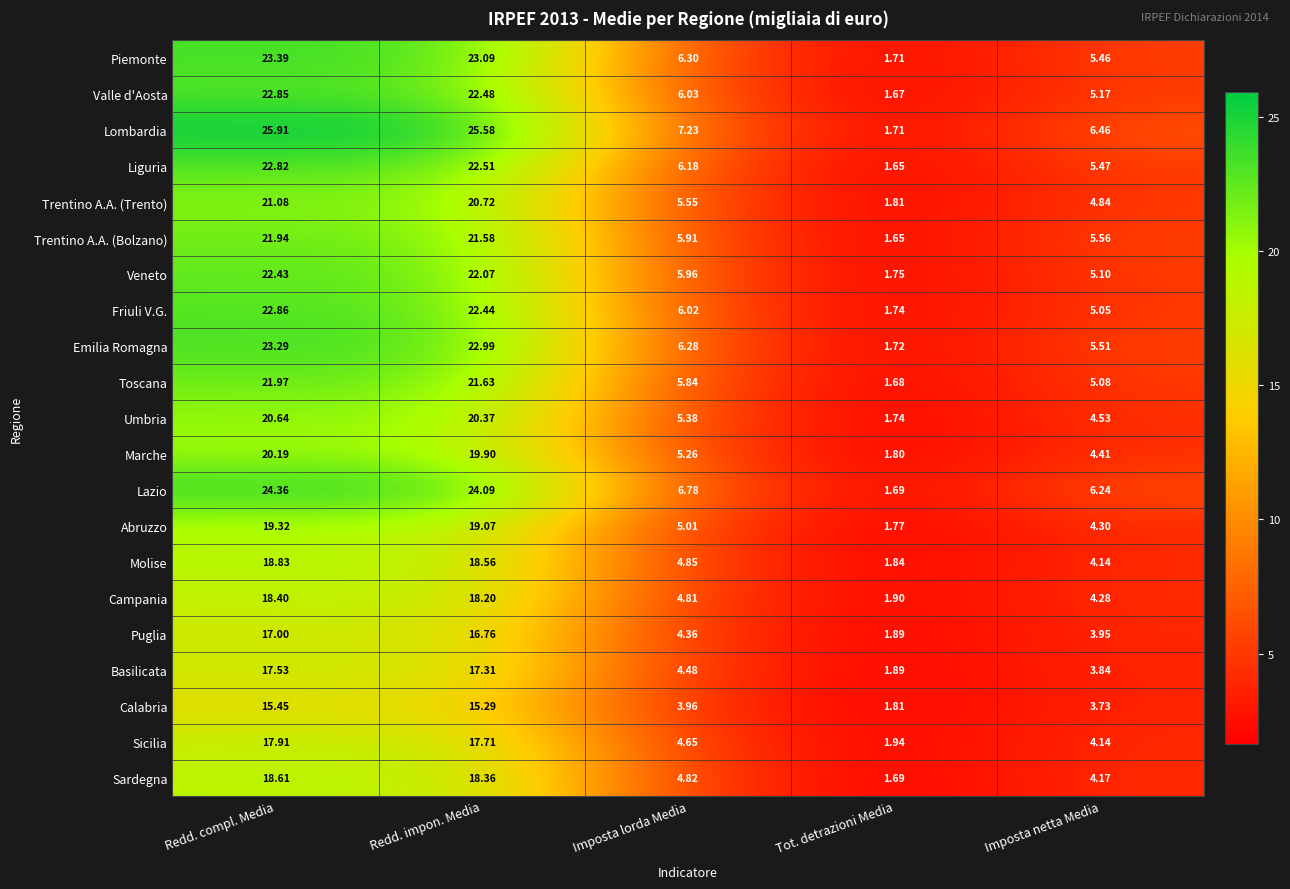

At which label does Lazio first exceed 6?

Redd. compl. Media